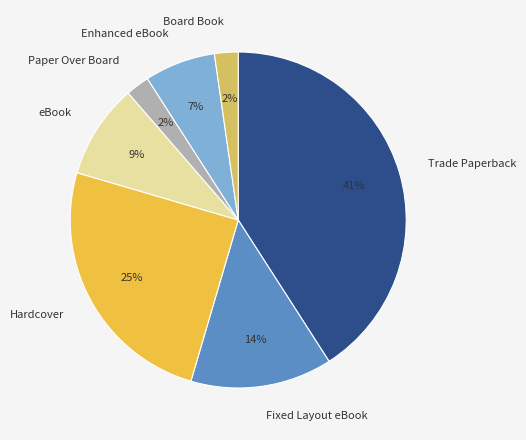

Between Paper Over Board and Fixed Layout eBook, which is larger?

Fixed Layout eBook